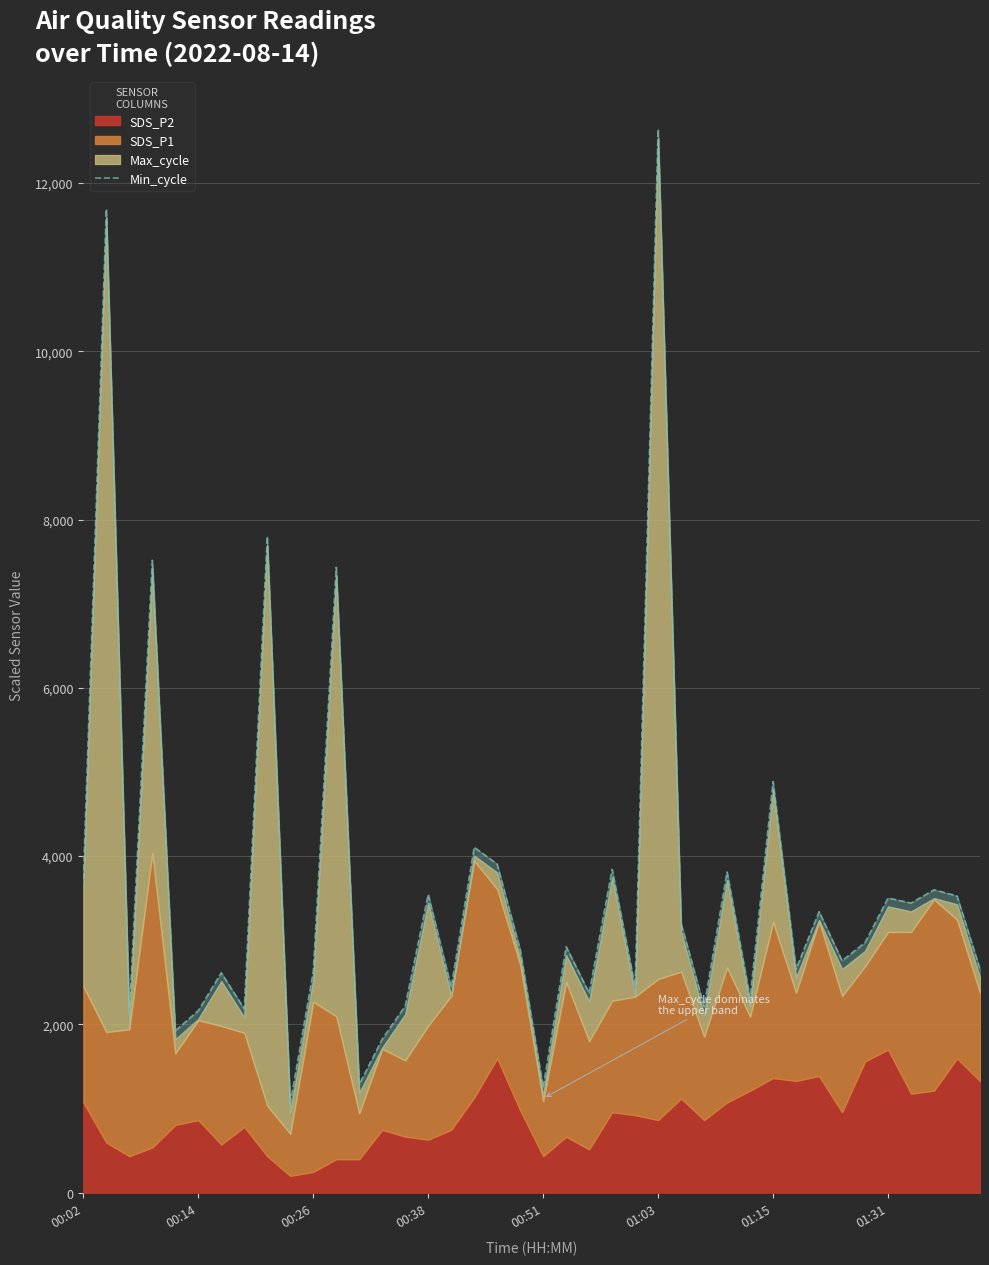

What position from the left is 9?

10